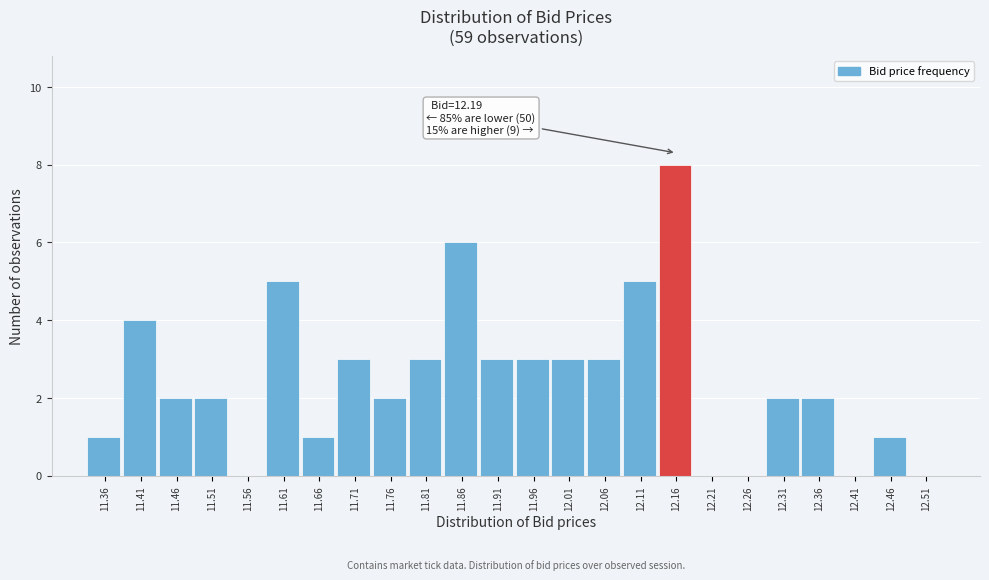

Reading left to right, what are all the values shown in this chart?

11.36=1	11.41=4	11.46=2	11.51=2	11.56=0	11.61=5	11.66=1	11.71=3	11.76=2	11.81=3	11.86=6	11.91=3	11.96=3	12.01=3	12.06=3	12.11=5	12.16=8	12.21=0	12.26=0	12.31=2	12.36=2	12.41=0	12.46=1	12.51=0